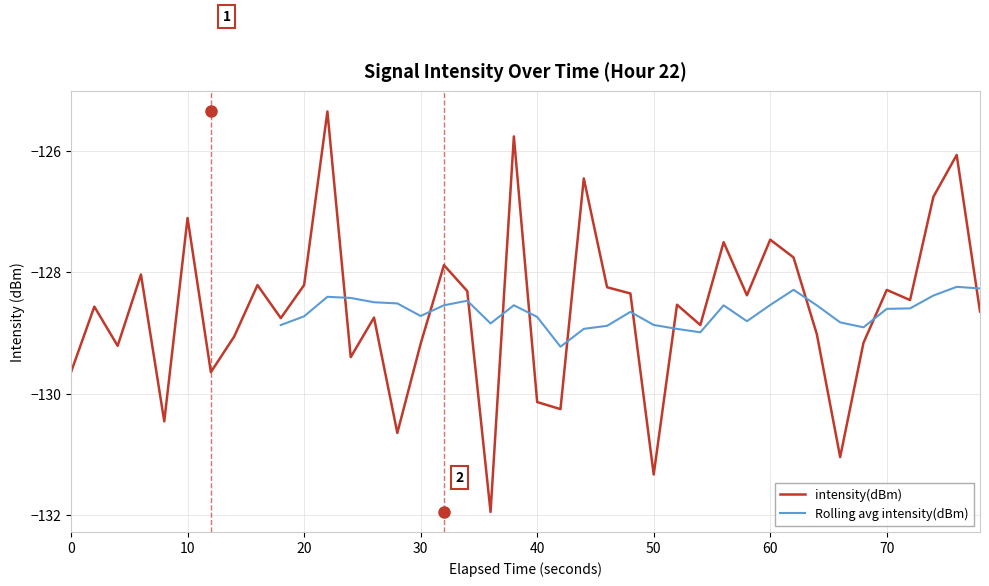

How many points are lower than both their immediate neighbors (excluding endpoints)?

13